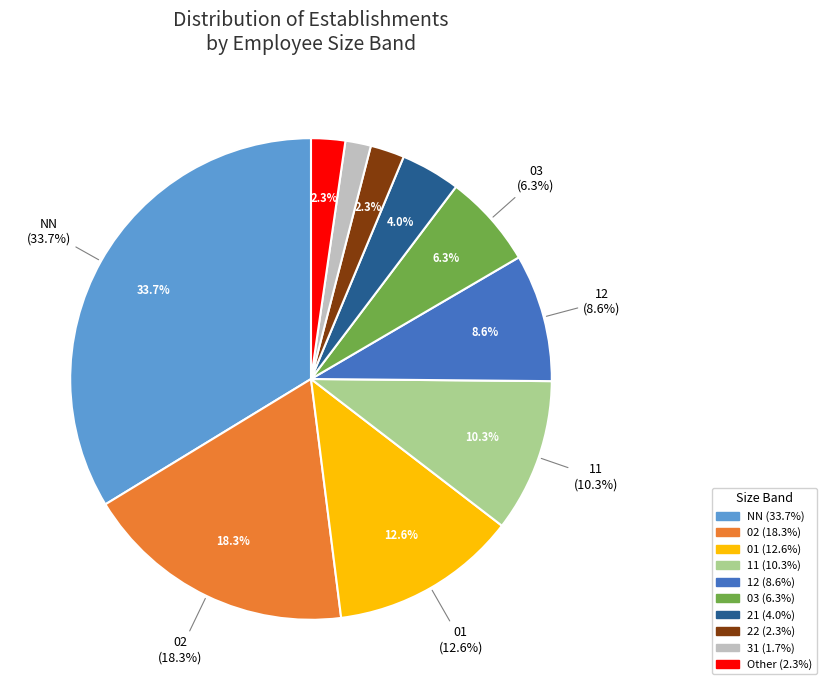

Does 03 represent more than half of the total?

No